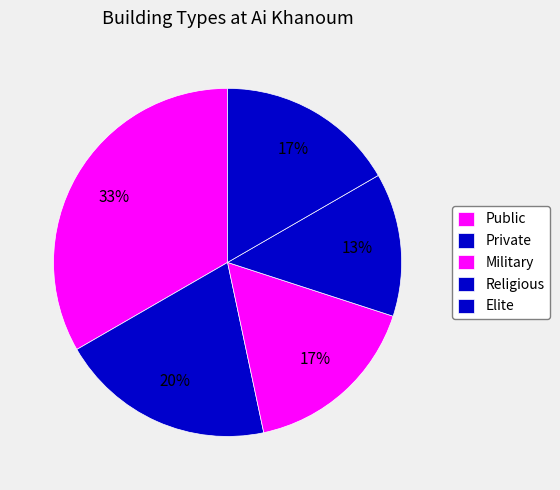

To the nearest percent, what is the difference between the largest and smallest slice percentages?

20%